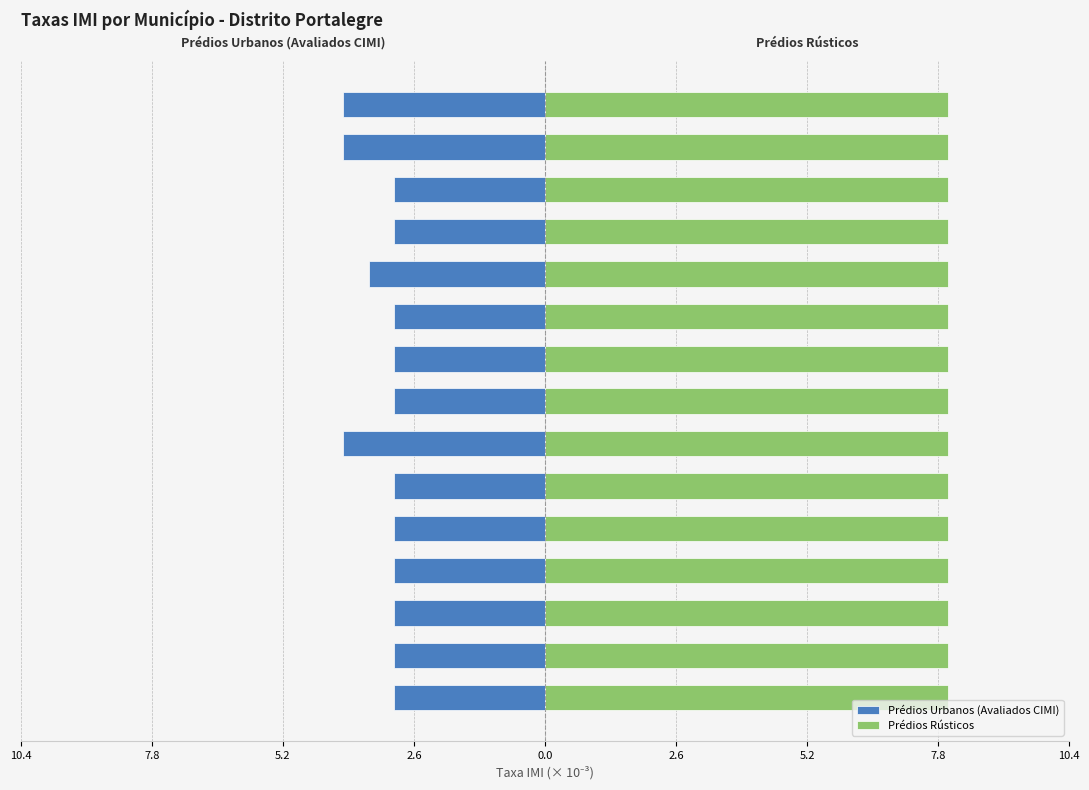

The Prédios Urbanos (Avaliados CIMI) series shows -3.0 at MARVÃO. True or false?

True